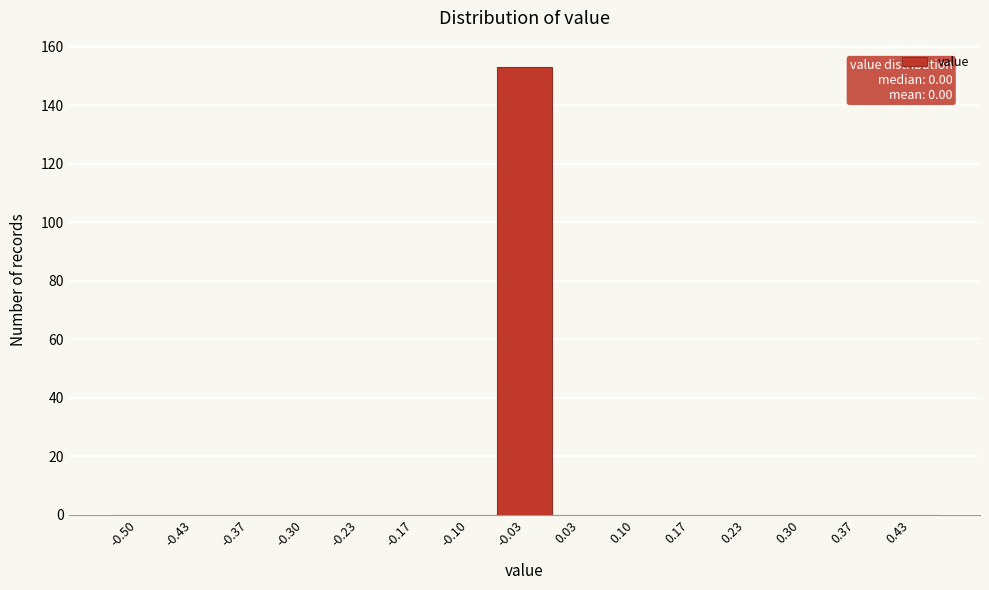

Reading left to right, list all the values displayed in this chart.

-0.50=0	-0.43=0	-0.37=0	-0.30=0	-0.23=0	-0.17=0	-0.10=0	-0.03=153	0.03=0	0.10=0	0.17=0	0.23=0	0.30=0	0.37=0	0.43=0